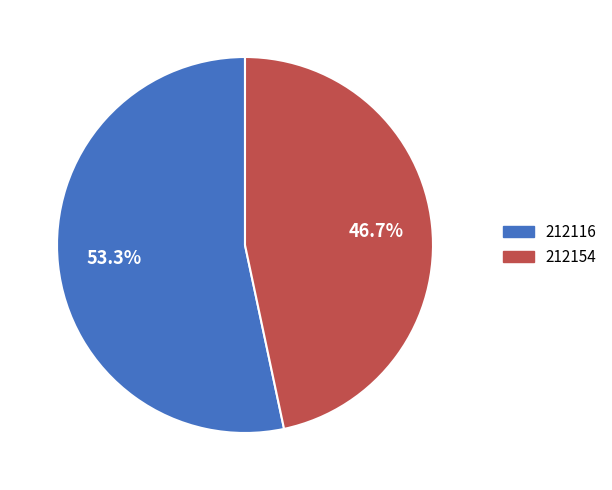

Approximately how many times larger is the value at 212154 compared to 212116?

0.9